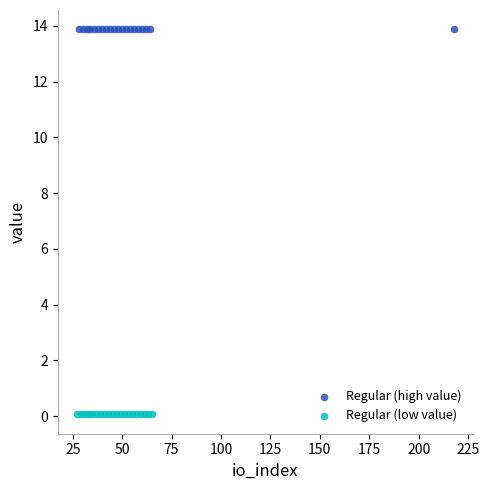

Which series contains the highest Y value?

Regular (high value)